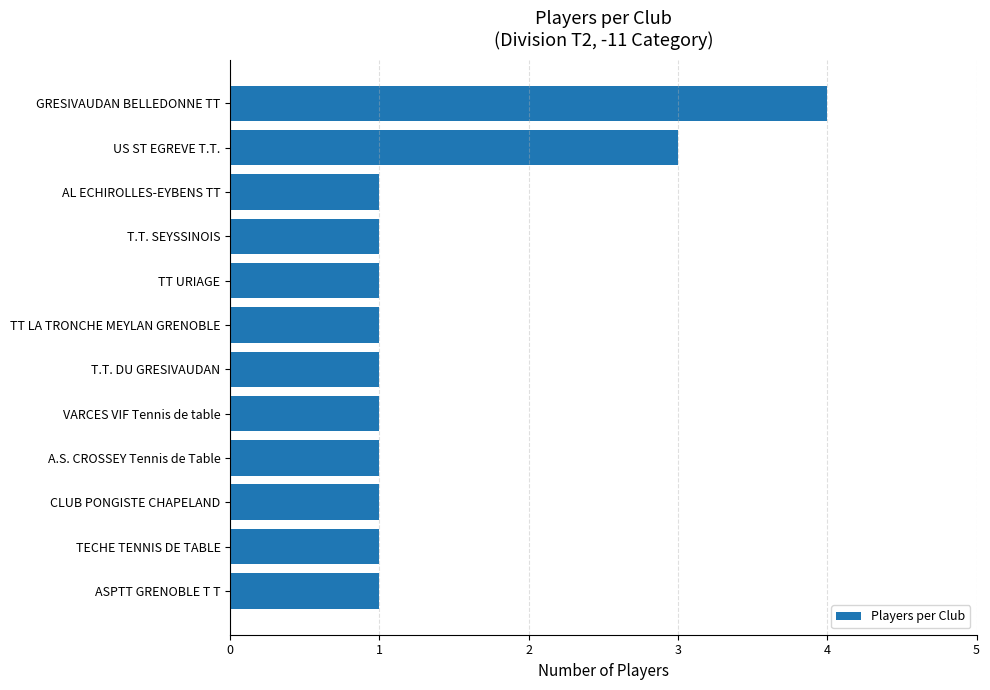

What is the maximum value shown in the chart?

4